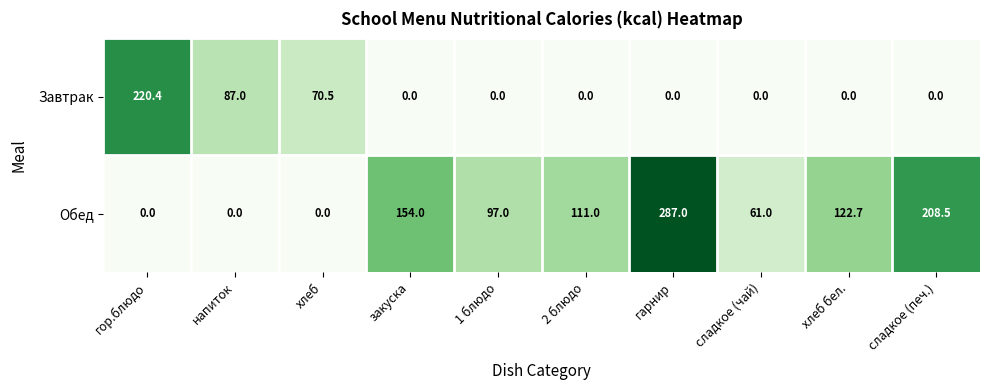

Reading left to right, extract all data points from this chart.

Завтрак: 220.4	87.0	70.5	0.0	0.0	0.0	0.0	0.0	0.0	0.0
Обед: 0.0	0.0	0.0	154.0	97.0	111.0	287.0	61.0	122.7	208.5